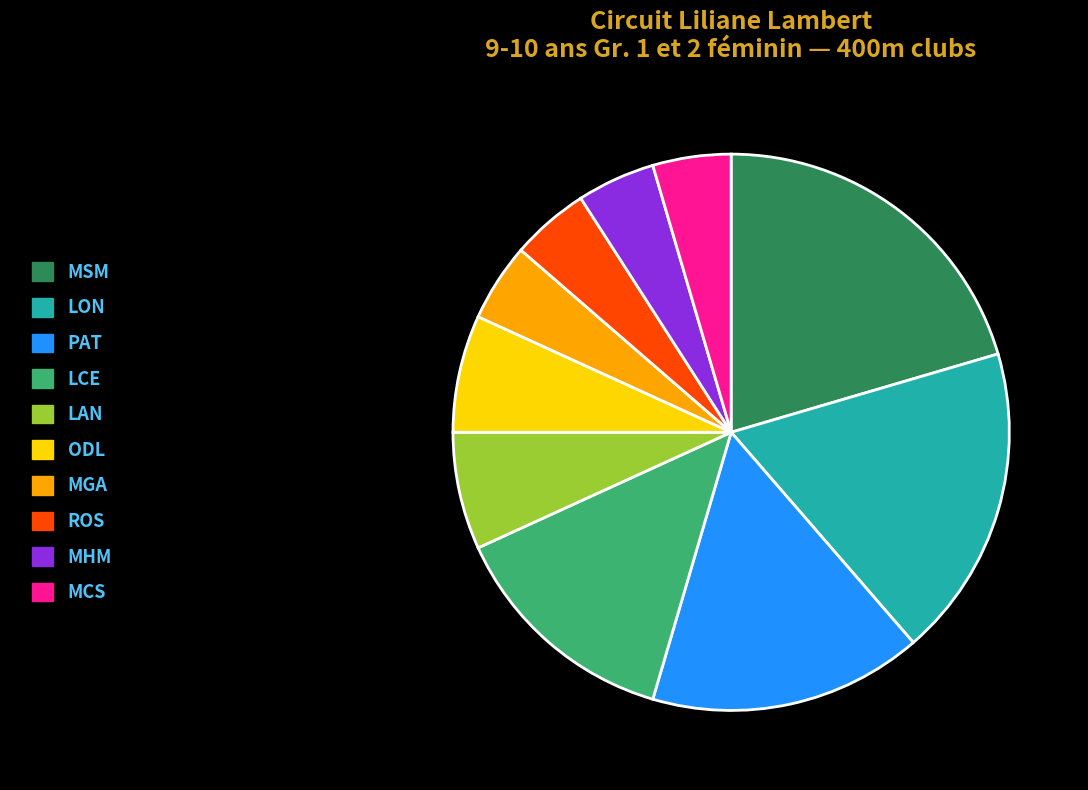

True or false: LON accounts for 13% of the total.

False